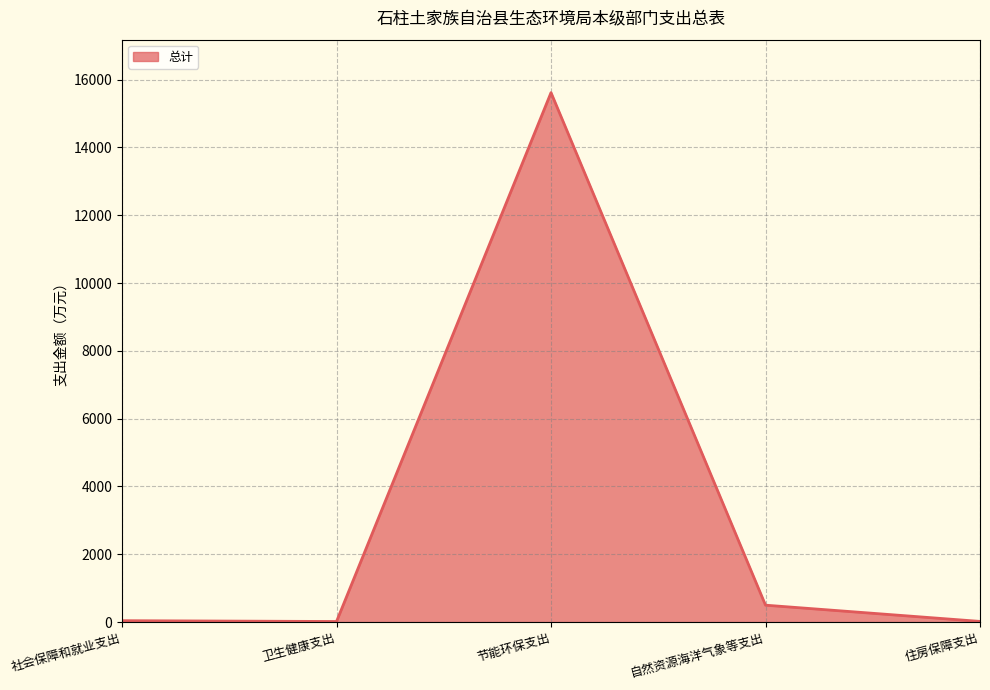

The value at 节能环保支出 is 22769.9. True or false?

False